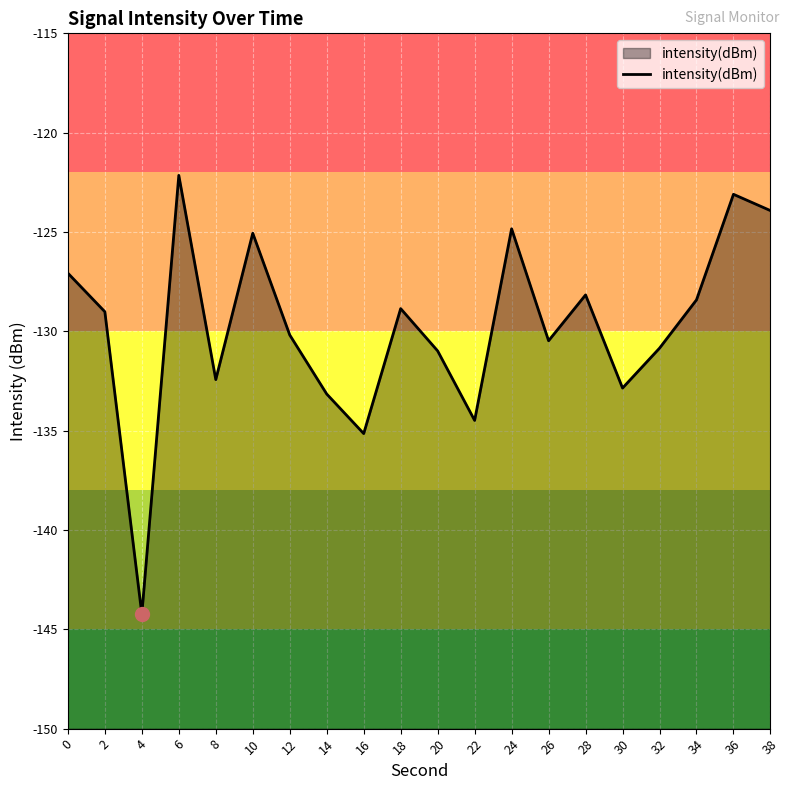

List the labels in order of value, largest first.

6, 36, 38, 24, 10, 0, 28, 34, 18, 2, 12, 26, 32, 20, 8, 30, 14, 22, 16, 4